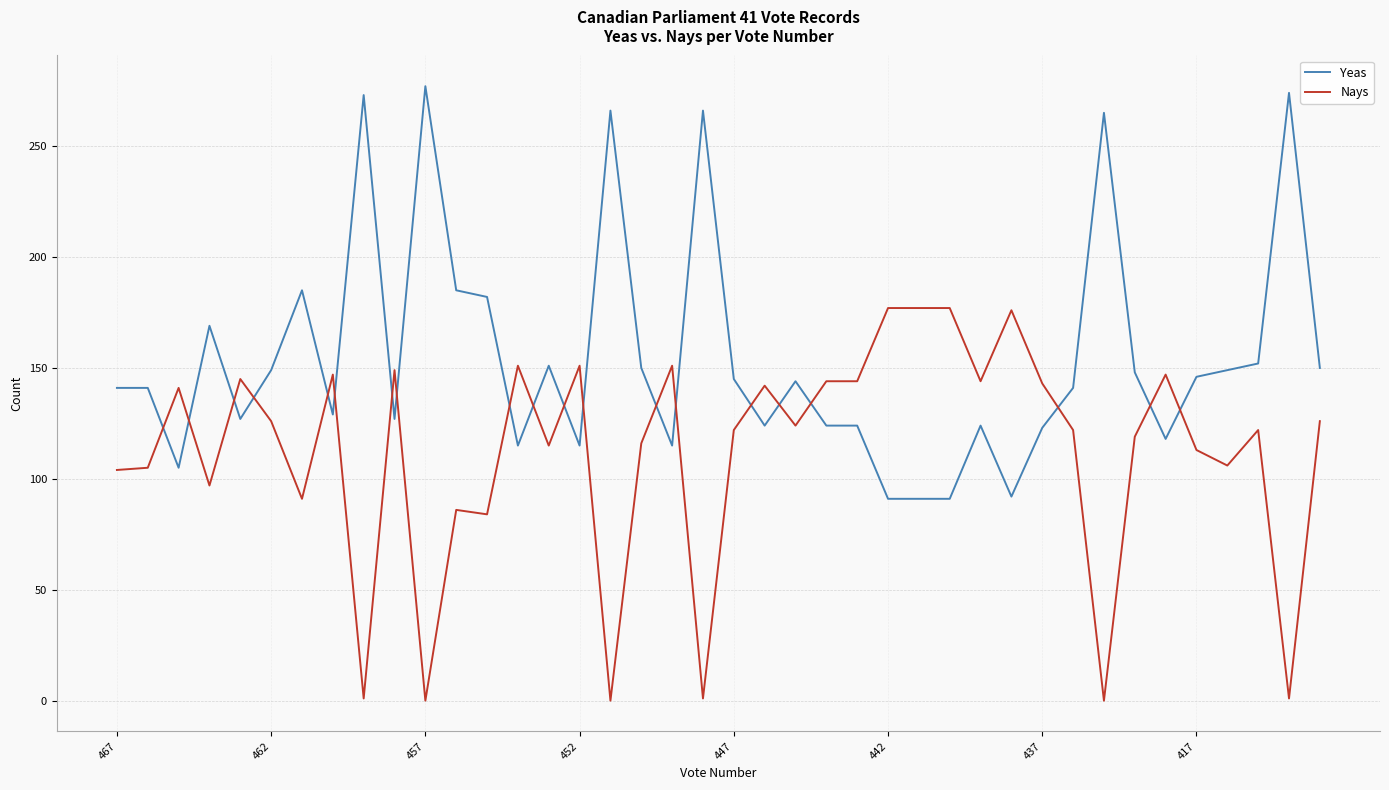

Which series has the largest total across all categories?

Yeas